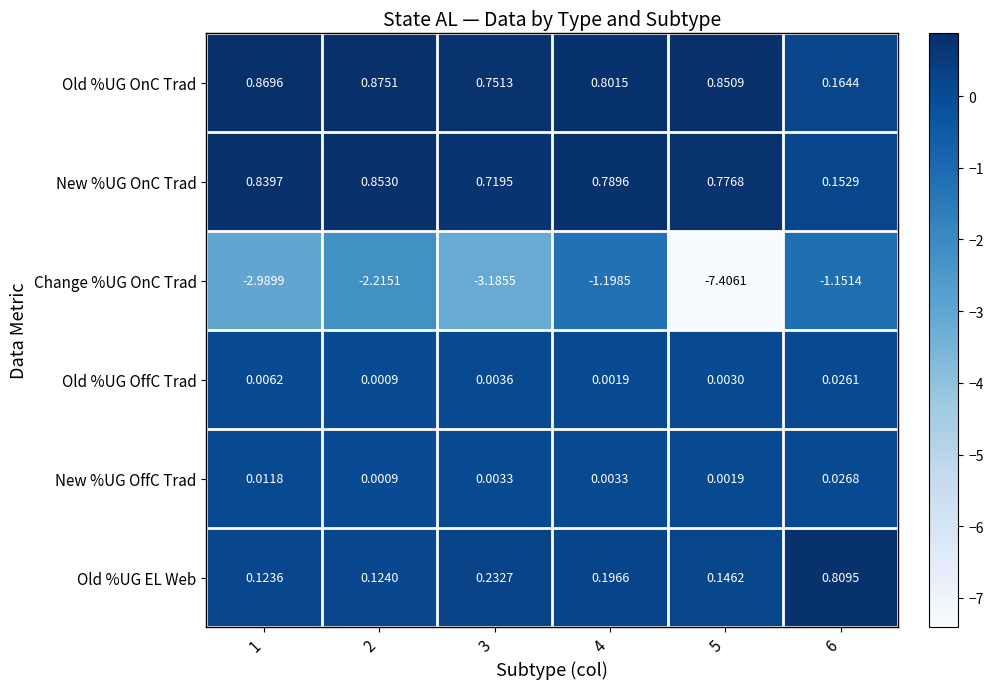

Rank the series by their maximum value, from highest to lowest.

Old %UG OnC Trad, New %UG OnC Trad, Old %UG EL Web, New %UG OffC Trad, Old %UG OffC Trad, Change %UG OnC Trad